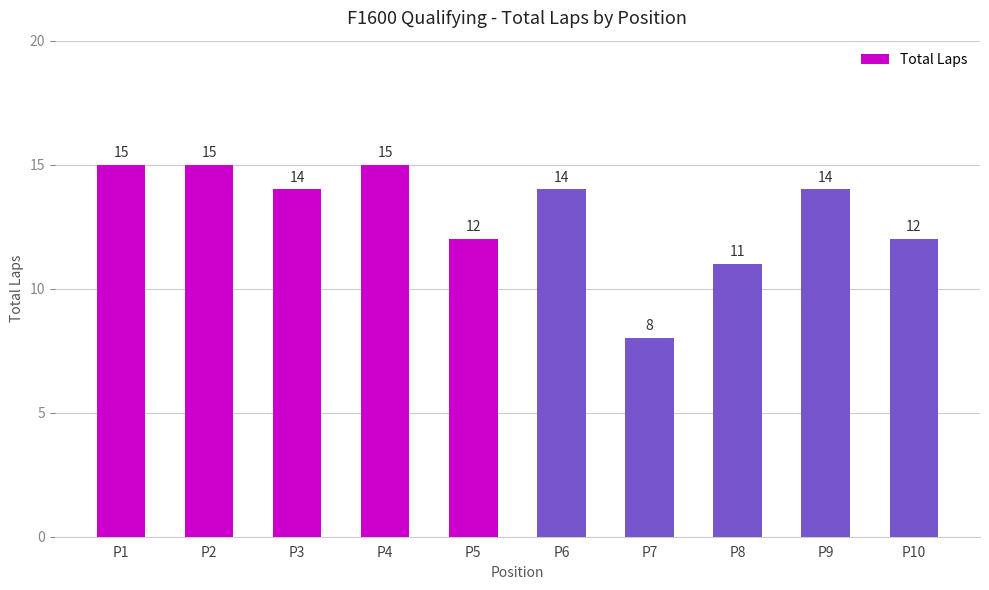

What is the ratio of the value at P1 to the value at P5?

1.2